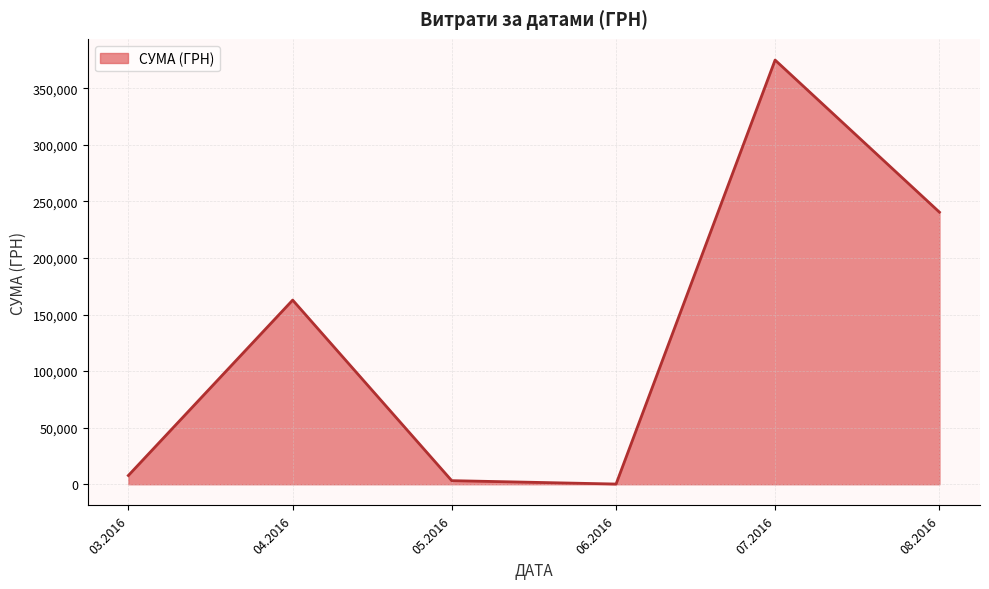

How many distinct data groups are displayed?

1